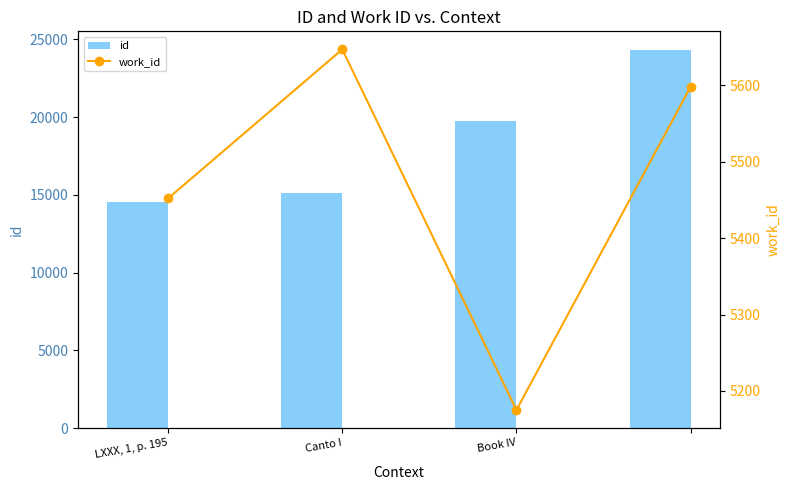

Where is work_id nearest to the value 5411?

LXXX, 1, p. 195